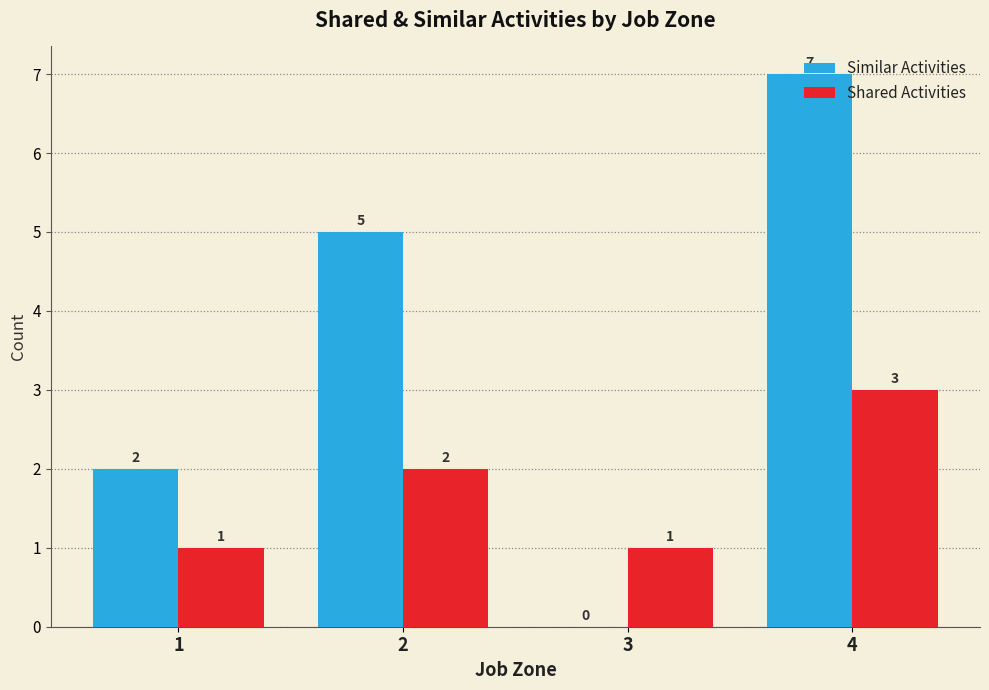

Where is Shared Activities nearest to the value 2?

2